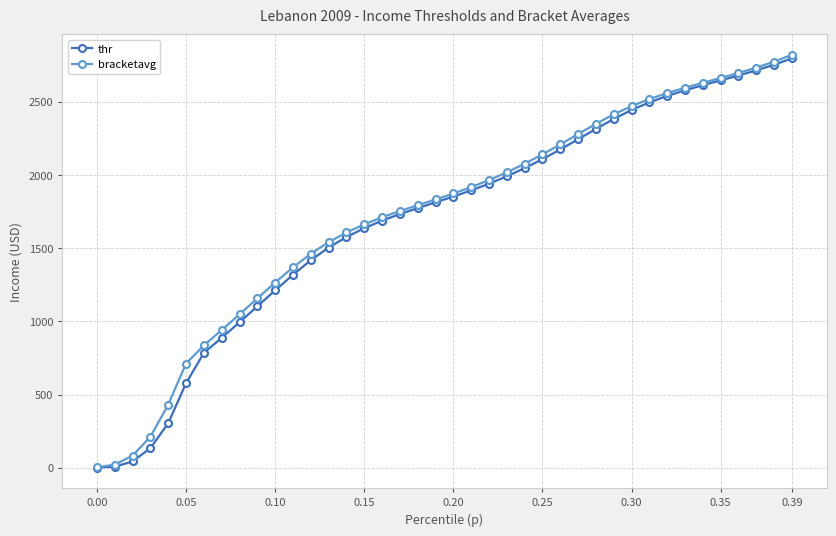

The value of thr at 0.25 is 1130.4. True or false?

False